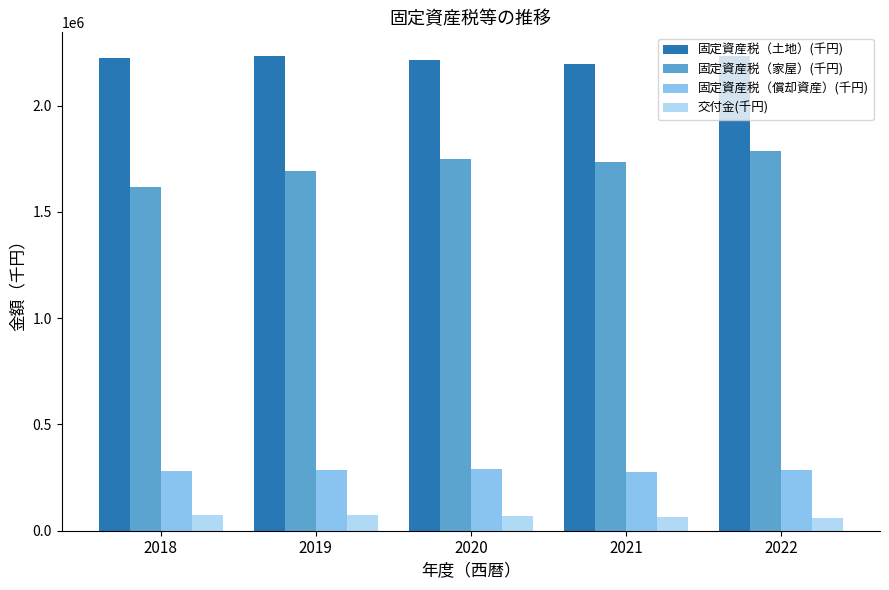

The 固定資産税（償却資産）(千円) series shows 282362 at 2018. True or false?

True